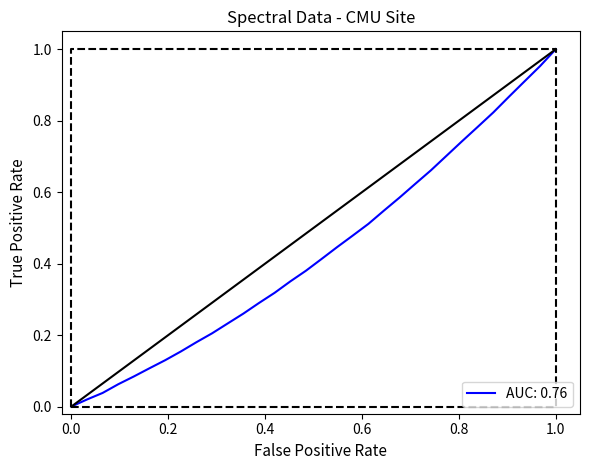

Count the number of categories in the chart.

32